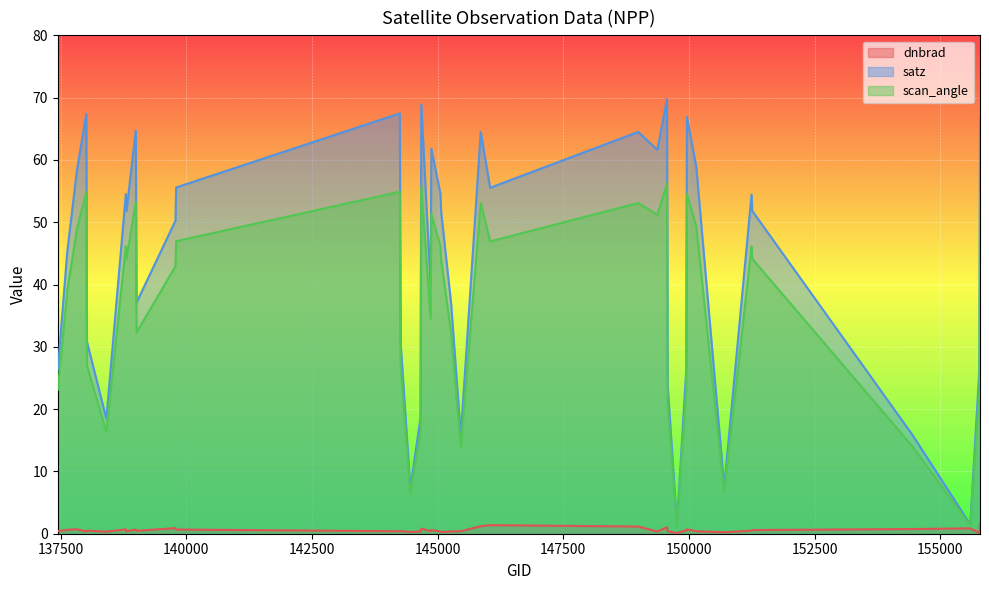

Reading left to right, list all the values displayed in this chart.

dnbrad: 137442=0.4	137631=0.6	137822=0.7	138010=0.4	138022=0.5	138408=0.3	138796=0.7	138809=0.4	138994=0.7	139009=0.5	139783=0.9	139797=0.7	144246=0.4	144263=0.4	144455=0.3	144659=0.4	144673=0.8	144859=0.4	144874=0.6	145054=0.4	145068=0.3	145266=0.4	145460=0.4	145856=1.2	146044=1.4	148990=1.2	149370=0.3	149562=1.1	149576=0.4	149759=0.1	149944=0.5	149958=0.7	150144=0.4	150700=0.2	151244=0.5	151257=0.6	154446=0.7	155595=0.9	155777=0.1	155789=1.7
satz: 137442=26.3	137631=45.3	137822=58.3	138010=67.4	138022=30.8	138408=18.5	138796=54.5	138809=51.8	138994=64.7	139009=37.1	139783=50.2	139797=55.6	144246=67.5	144263=30.7	144455=7.3	144659=18.6	144673=69.0	144859=39.8	144874=61.8	145054=54.6	145068=51.7	145266=37.0	145460=15.7	145856=64.5	146044=55.5	148990=64.5	149370=61.6	149562=69.8	149576=23.8	149759=1.4	149944=26.2	149958=66.9	150144=58.9	150700=7.5	151244=54.4	151257=51.8	154446=15.8	155595=1.5	155777=26.4	155789=66.8
scan_angle: 137442=23.1	137631=39.0	137822=48.9	138010=54.9	138022=27.0	138408=16.3	138796=46.2	138809=44.1	138994=53.2	139009=32.3	139783=42.9	139797=47.0	144246=54.9	144263=26.8	144455=6.5	144659=16.4	144673=55.8	144859=34.5	144874=51.3	145054=46.2	145068=44.1	145266=32.2	145460=13.9	145856=53.1	146044=46.9	148990=53.1	149370=51.2	149562=56.2	149576=20.9	149759=1.3	149944=23.0	149958=54.5	150144=49.4	150700=6.6	151244=46.1	151257=44.1	154446=14.0	155595=1.3	155777=23.2	155789=54.5